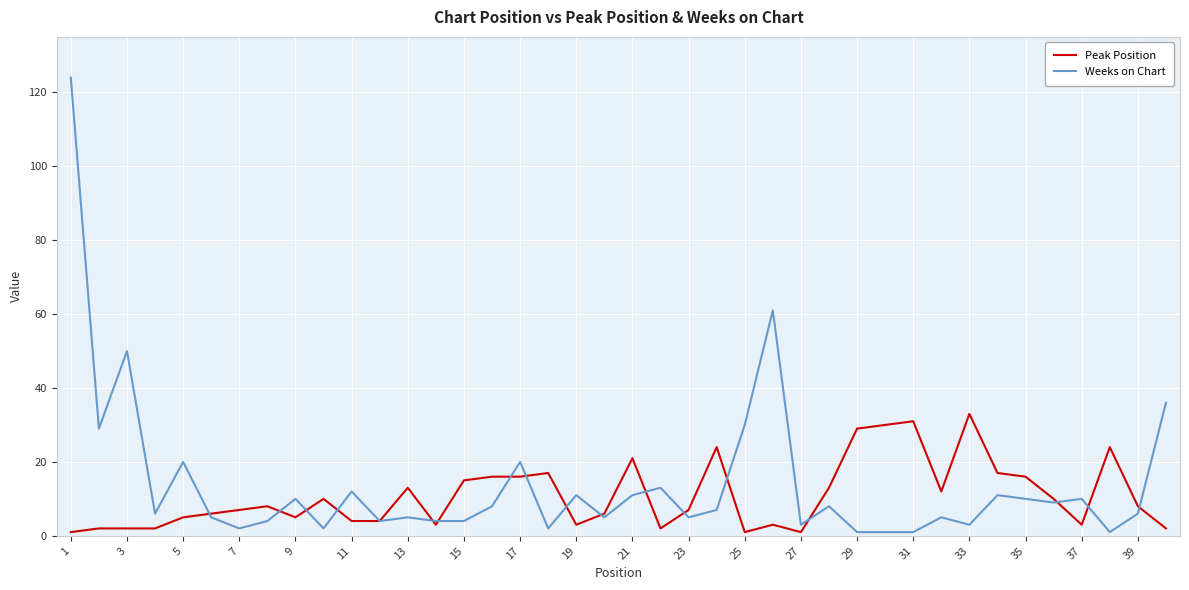

Which series has the widest spread of values?

Weeks on Chart